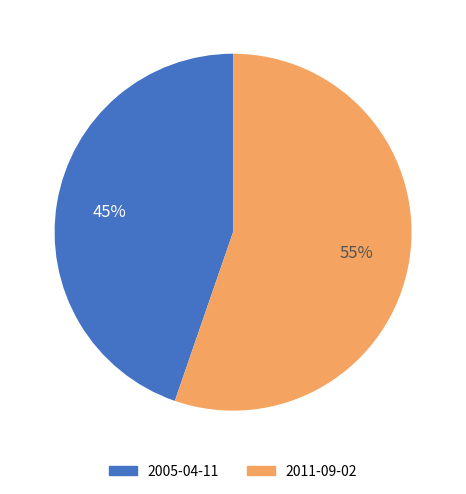

Approximately how many times larger is the value at 2011-09-02 compared to 2005-04-11?

1.2